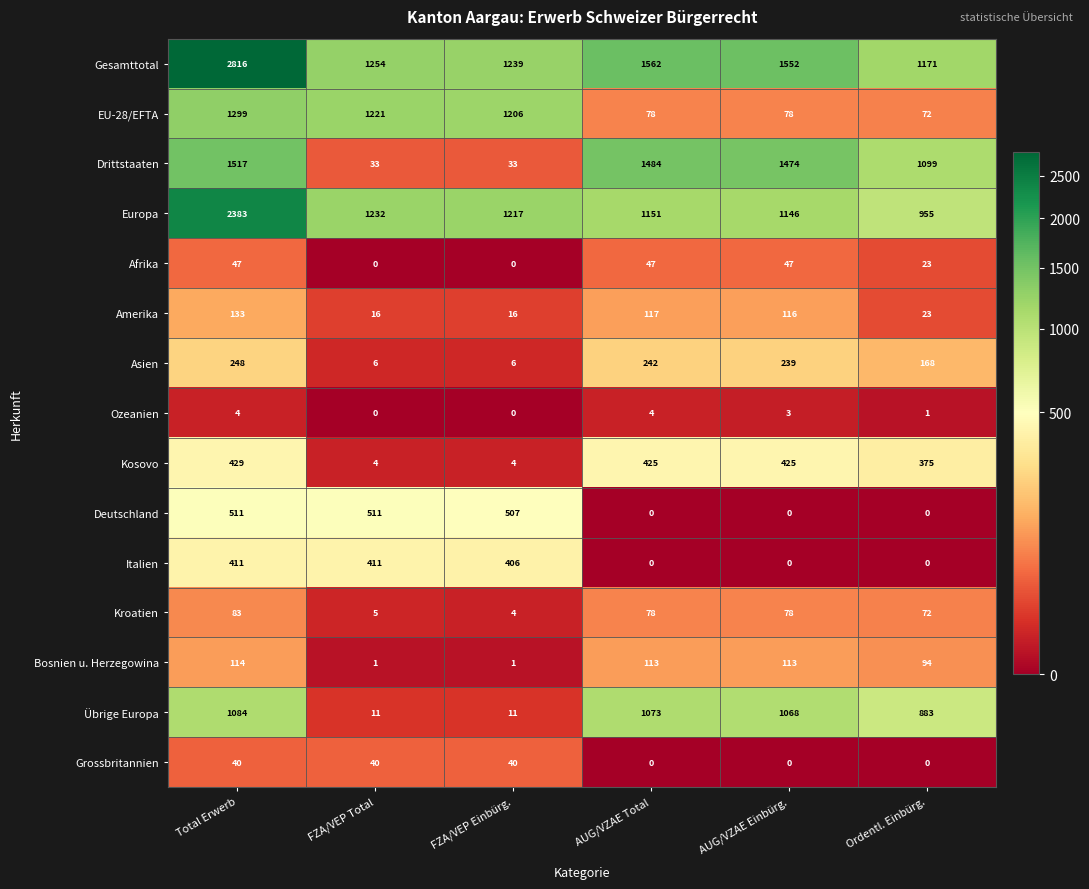

The value of Italien at Ordentl. Einbürg. is 251. True or false?

False